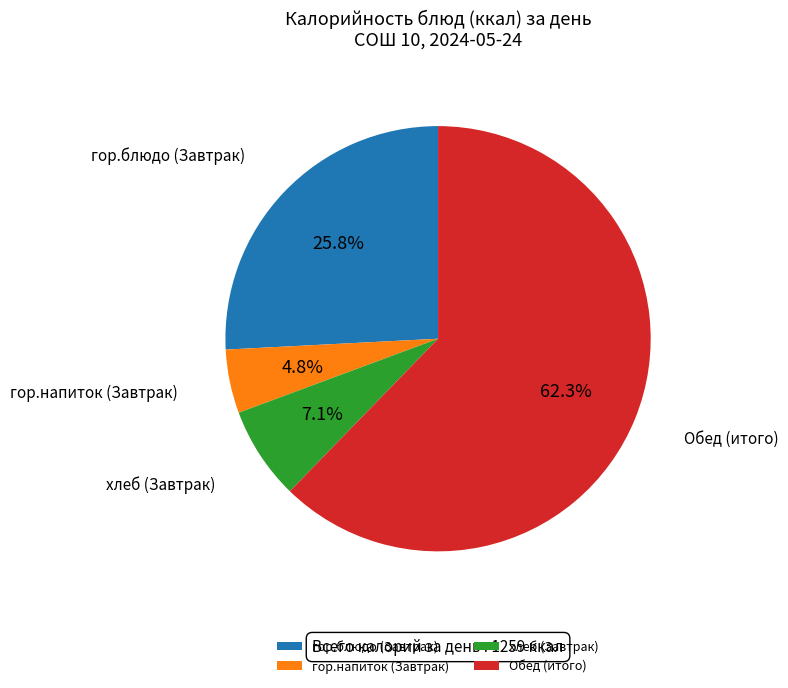

Which slice is the largest?

Обед (итого)